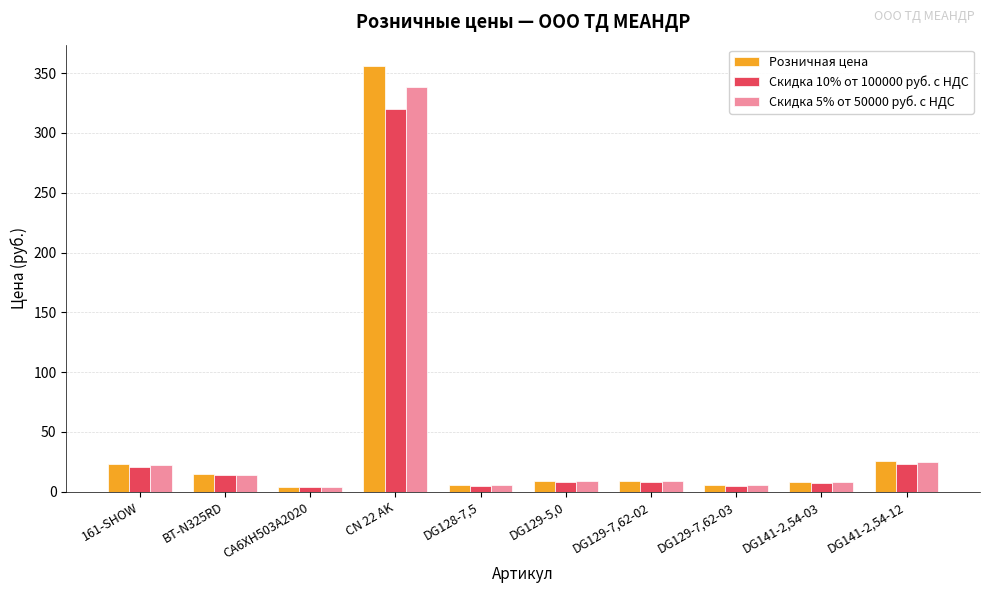

What is the greatest value displayed?

356